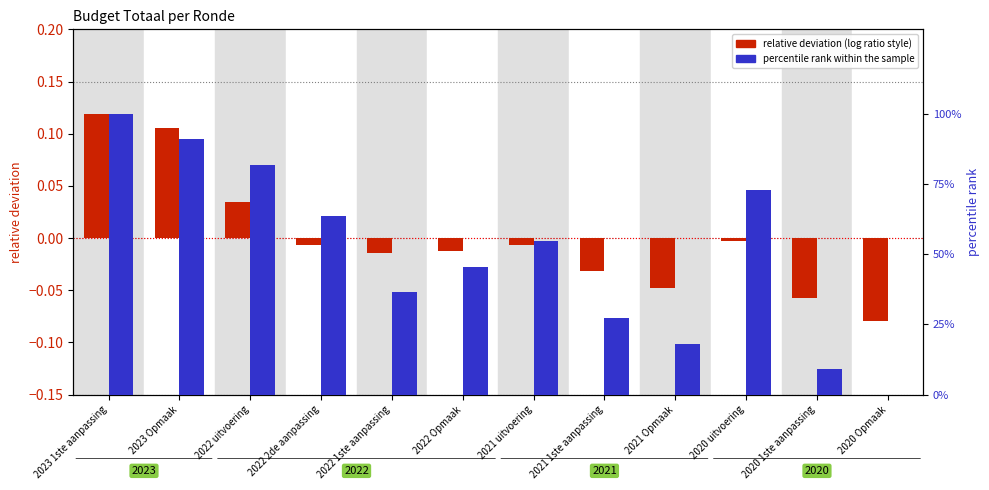

Which series has the largest total across all categories?

percentile rank within the sample